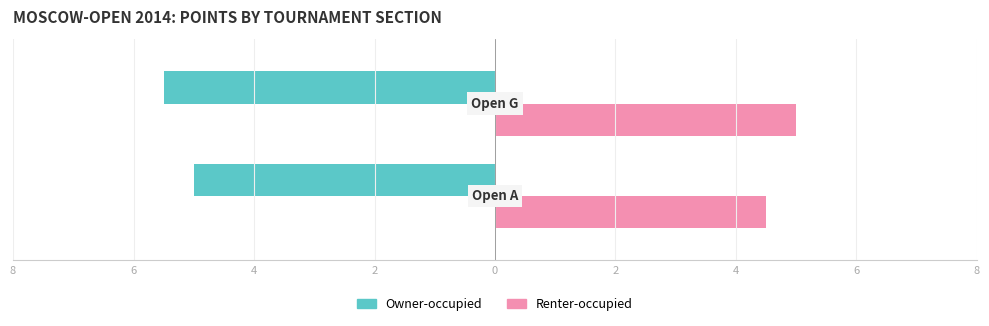

Count the Owner-occupied values in the range -5 to -4.

1